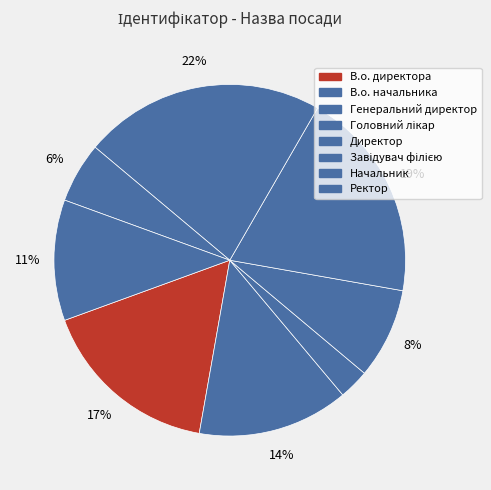

Is it true that Завідувач філією is 13% of the pie?

False